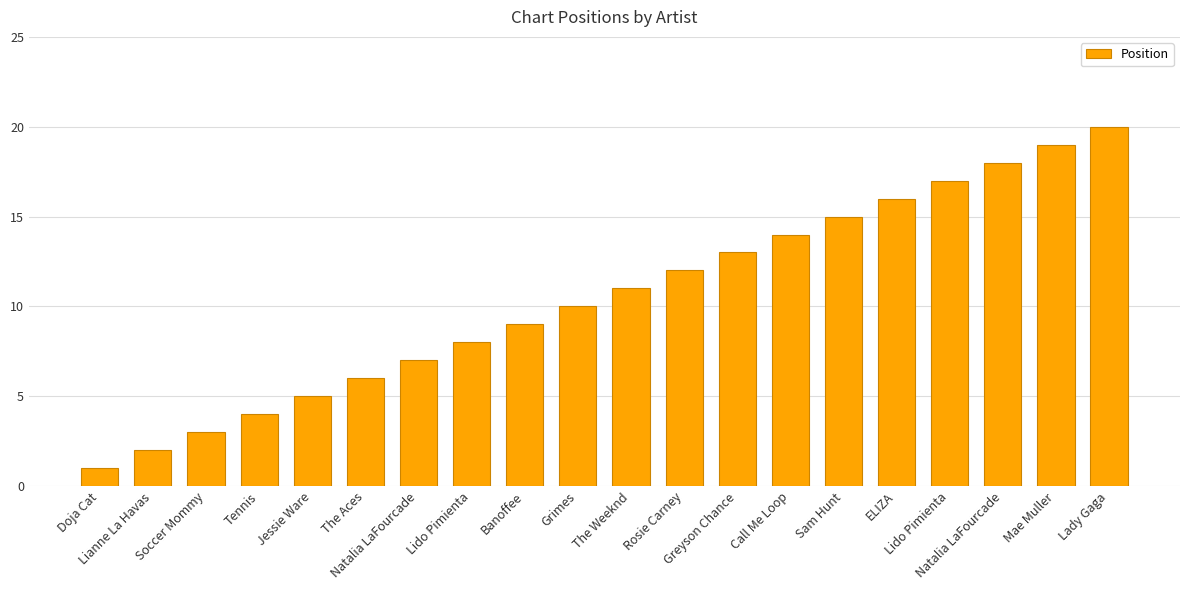

What is the smallest value displayed?

1